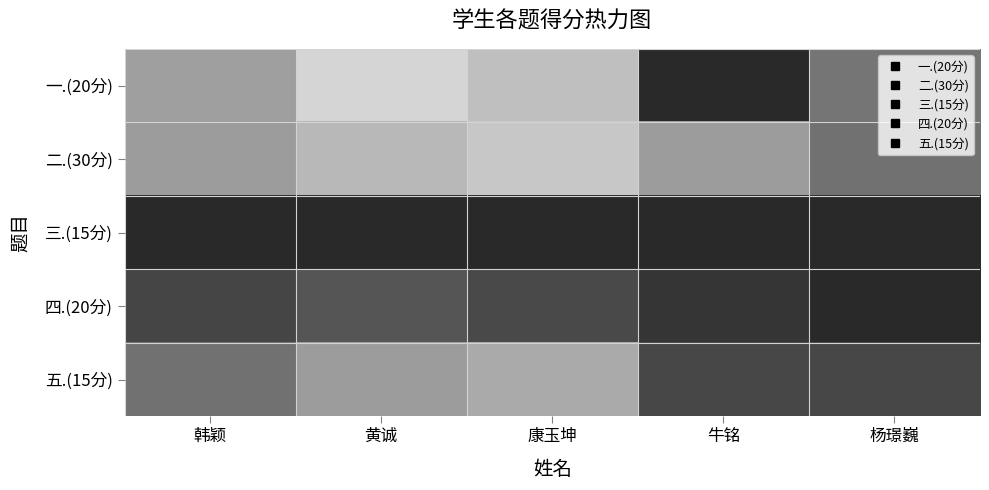

What is the spread (max minus min) of values at 韩颖?

0.6